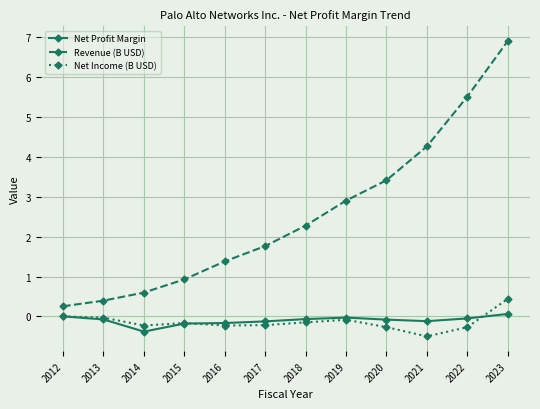

True or false: Revenue (B USD) has more than 1 points higher than both neighbors.

False